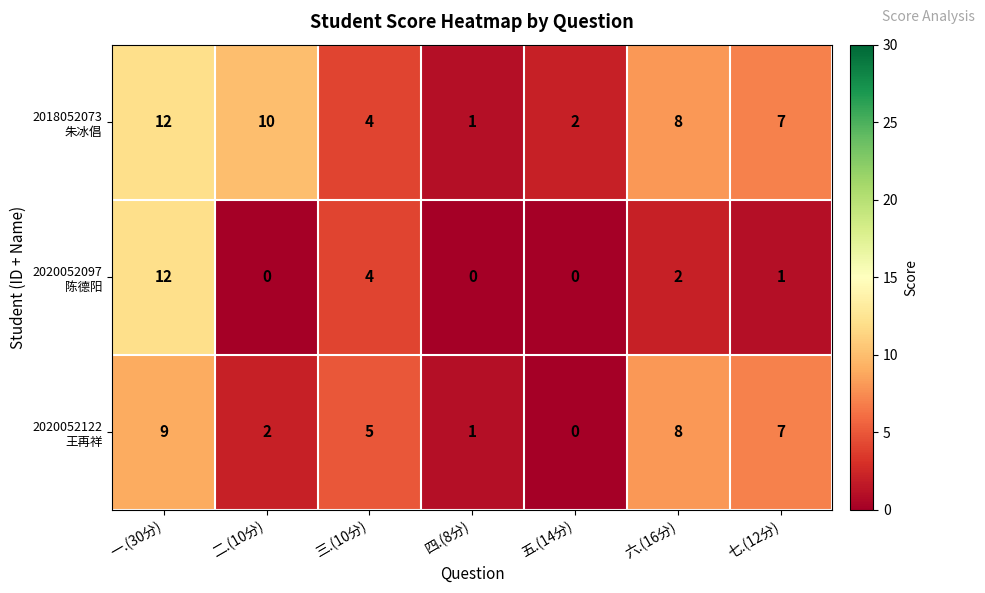

What is the spread (max minus min) of values at 六.(16分)?

6